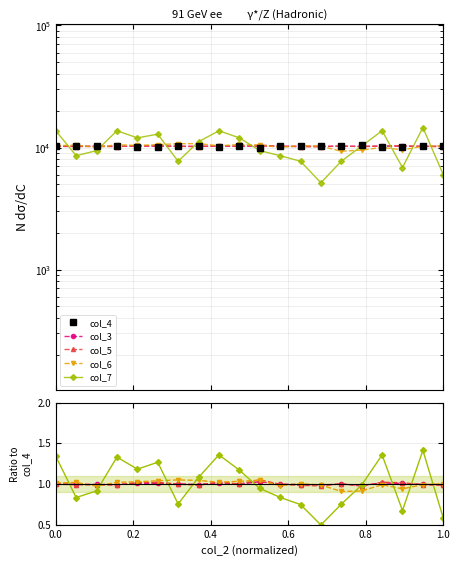

At which category does col_6 reach its first local valley?

0.4